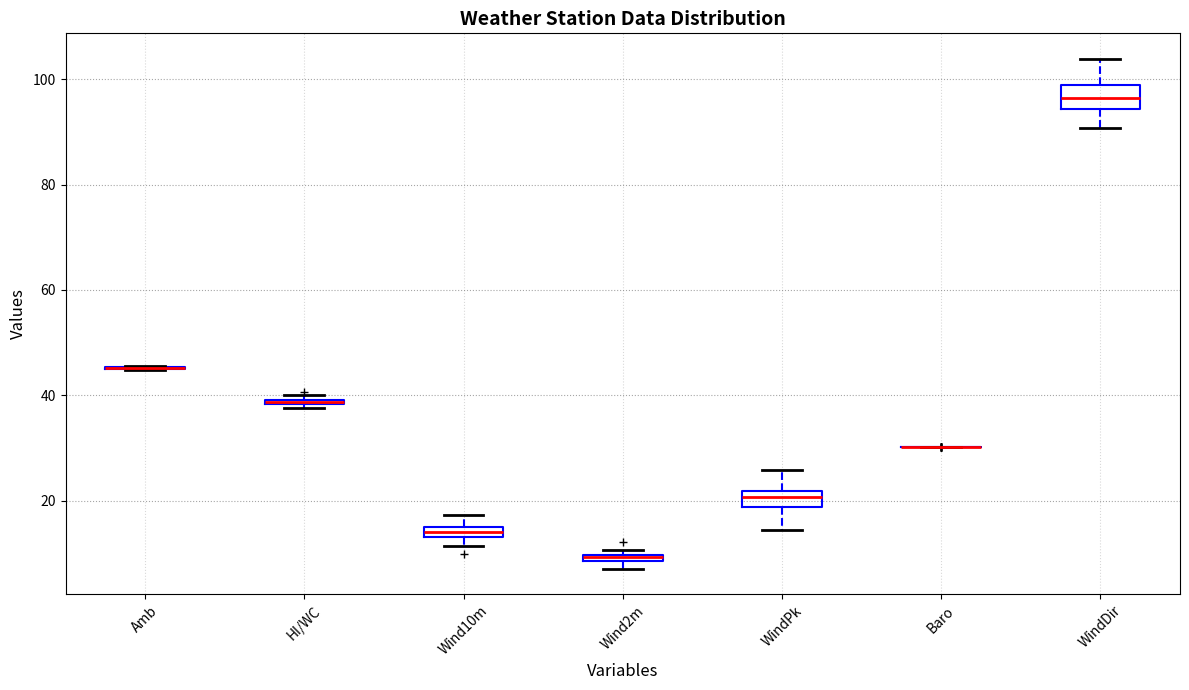

Where is the lower edge of the box for HI/WC on the y-axis? The values are not printed on the chart, so give them approximately, as read against the axis.

38